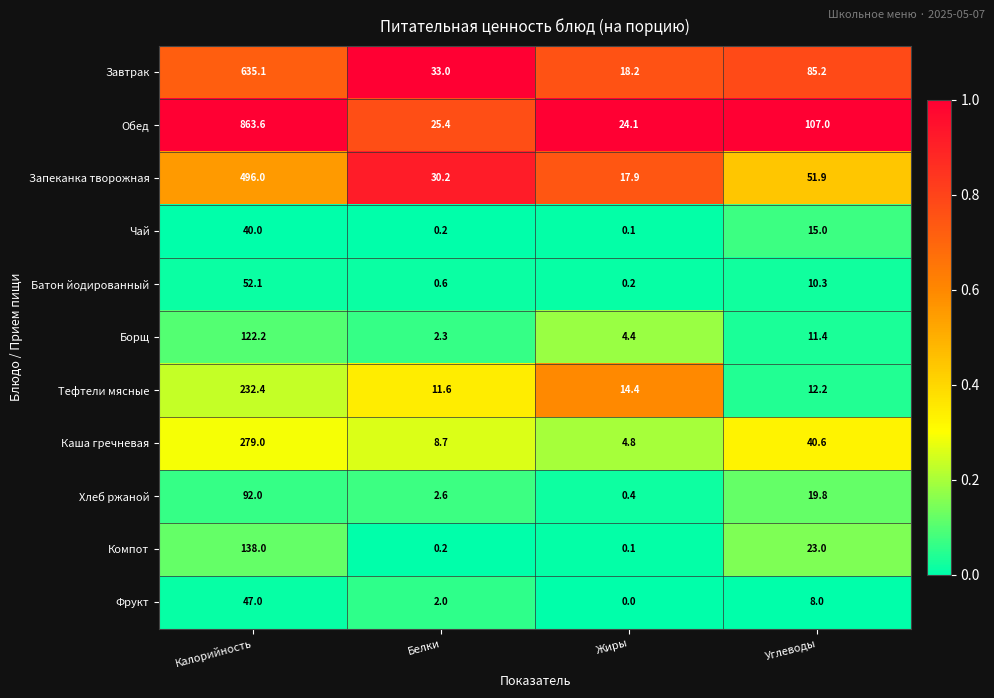

List the series in order of their peak value, lowest first.

Чай, Фрукт, Батон йодированный, Хлеб ржаной, Борщ, Компот, Тефтели мясные, Каша гречневая, Запеканка творожная, Завтрак, Обед